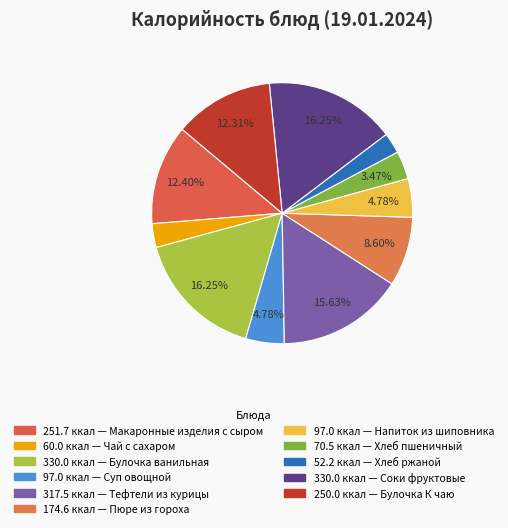

To the nearest percent, what is the average slice percentage?

9%